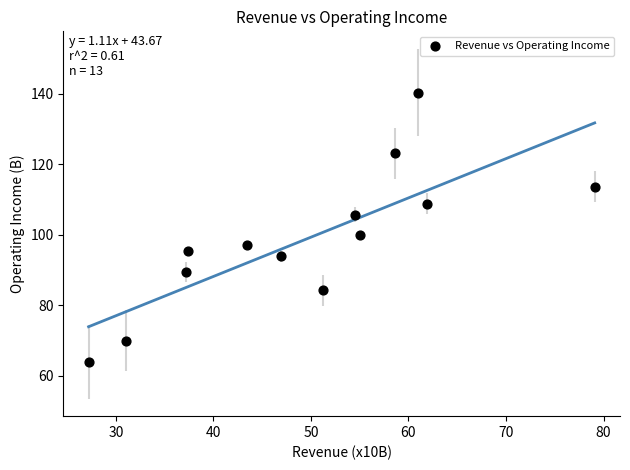

What is the range of Y values (max minus min)?

76.3